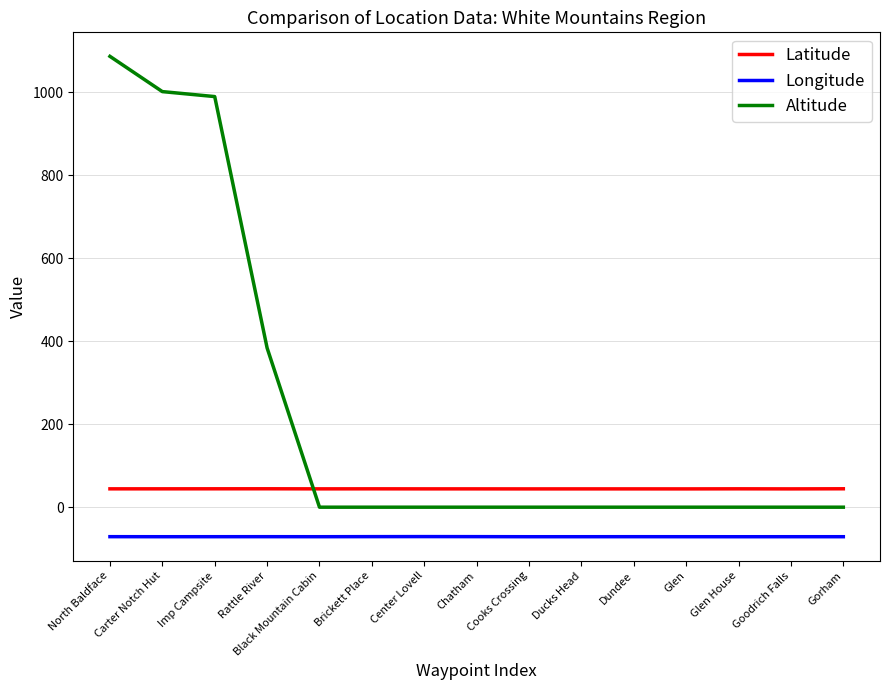

List the series in order of their overall mean, highest first.

Altitude, Latitude, Longitude